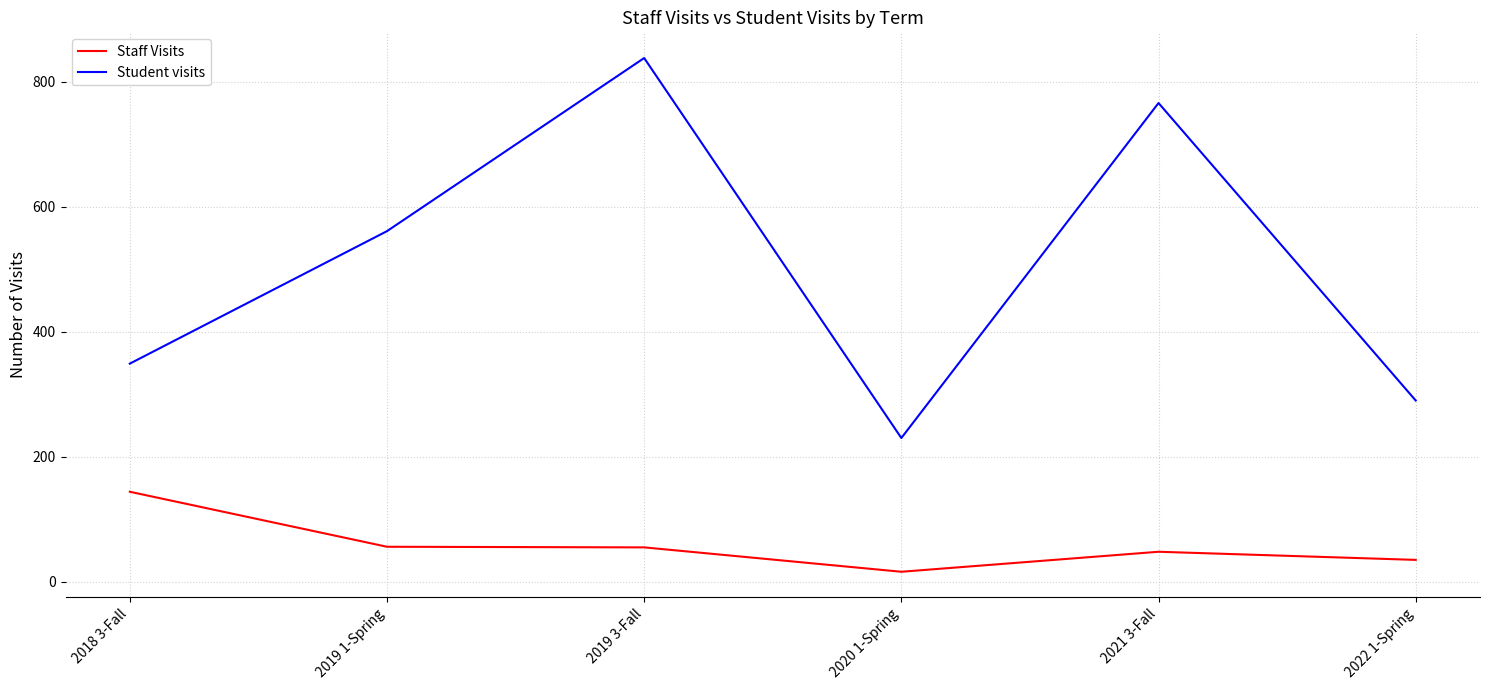

Which series has the largest total across all categories?

Student visits